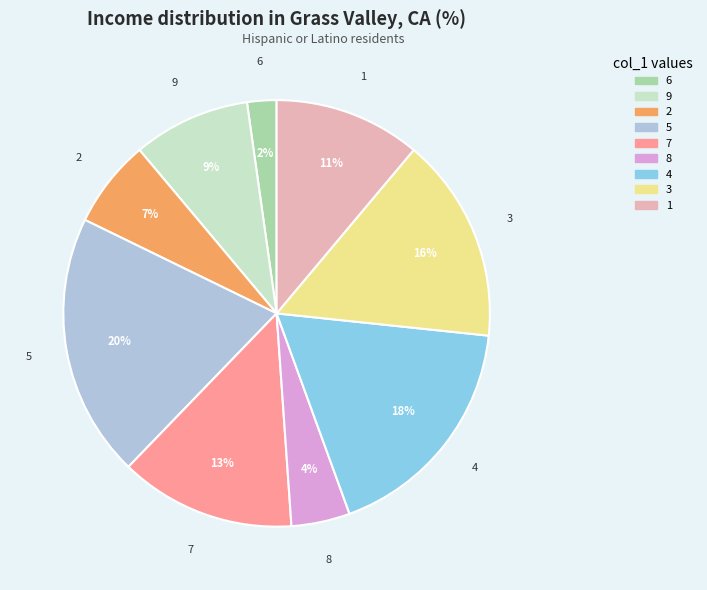

True or false: 1 accounts for 11% of the total.

True